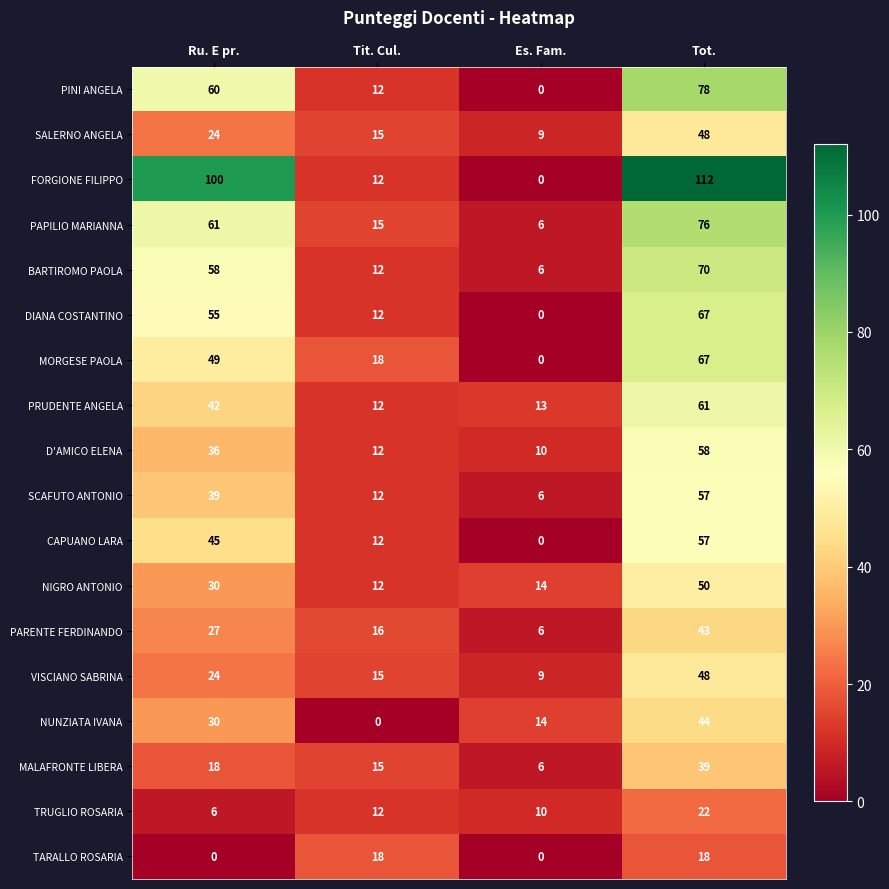

Which category has the highest value in the D'AMICO ELENA series?

Tot.